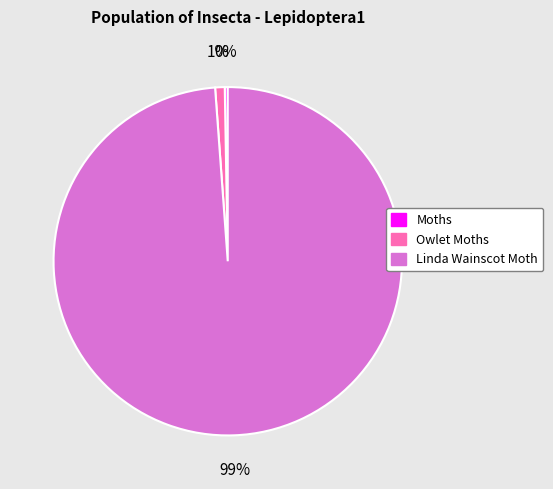

The Linda Wainscot Moth slice represents 99% of the pie. True or false?

True